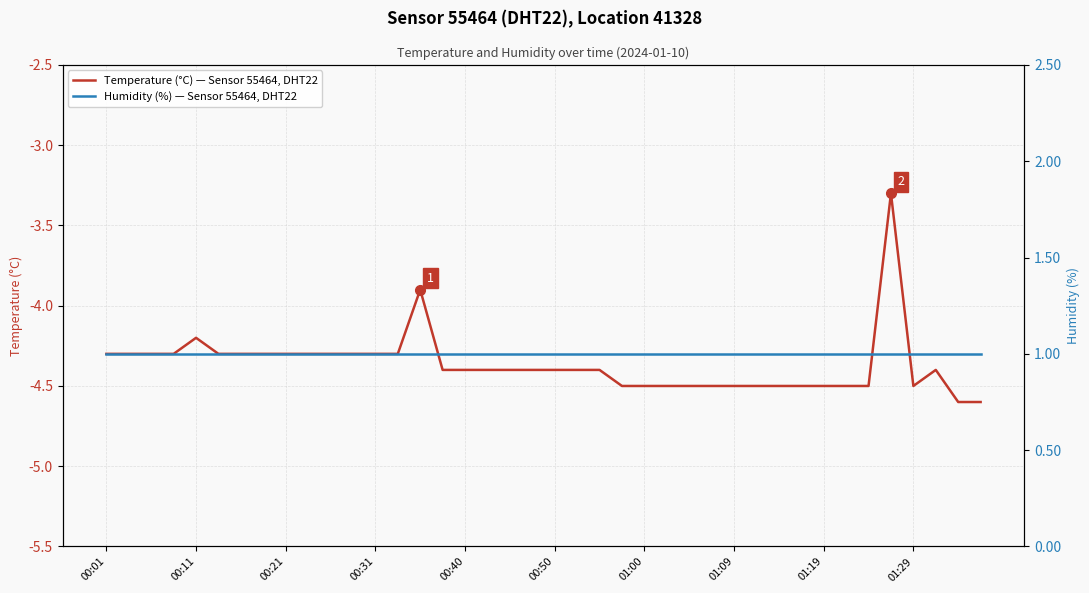

What is the average value of the Humidity (%) — Sensor 55464, DHT22 series?

1.0